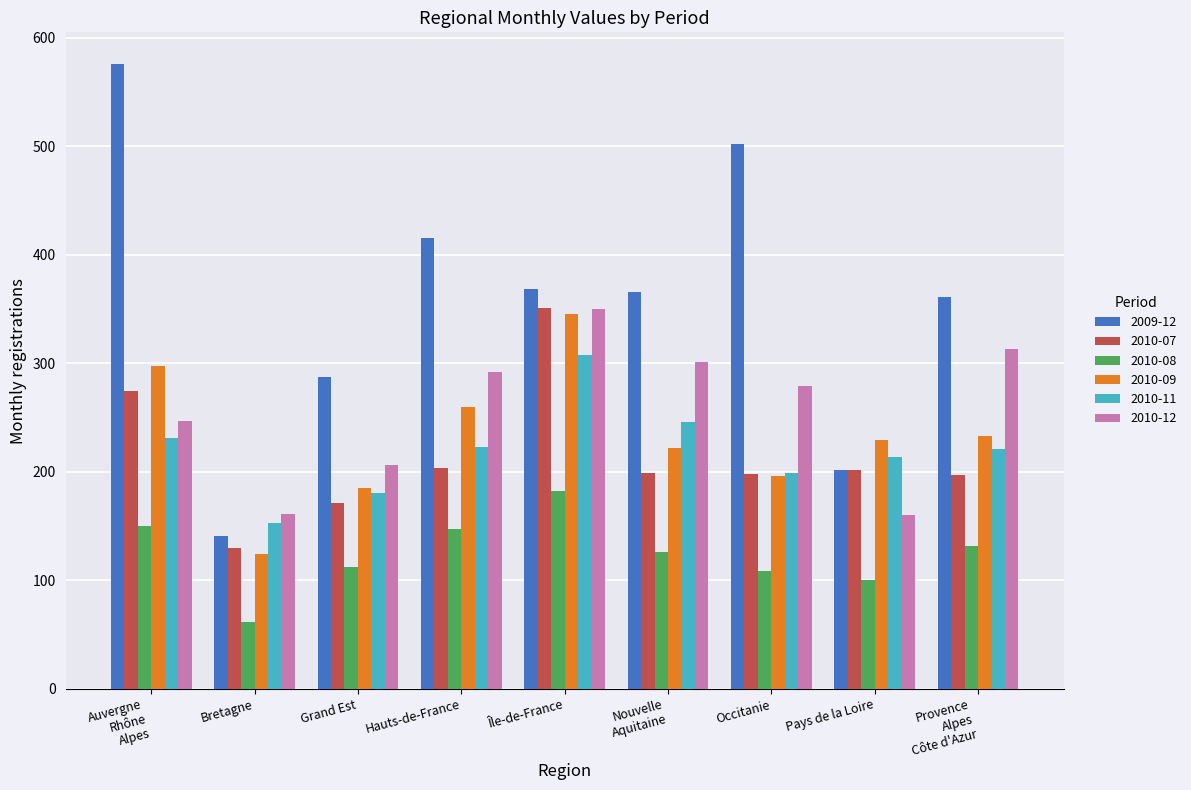

Which category has the lowest value across all series?

Bretagne